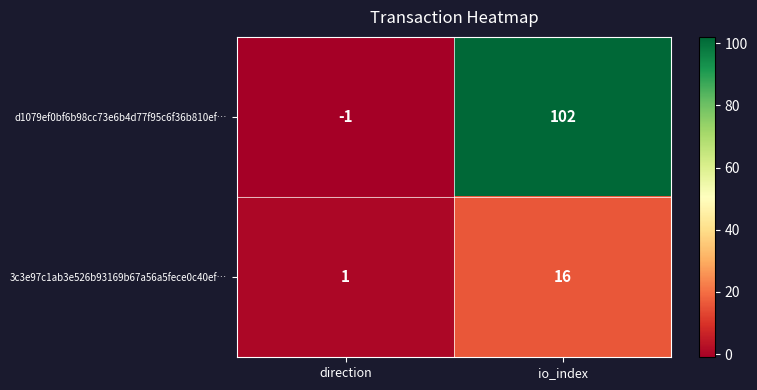

Which series has the largest total across all categories?

d1079ef0bf6b98cc73e6b4d77f95c6f36b810ef…